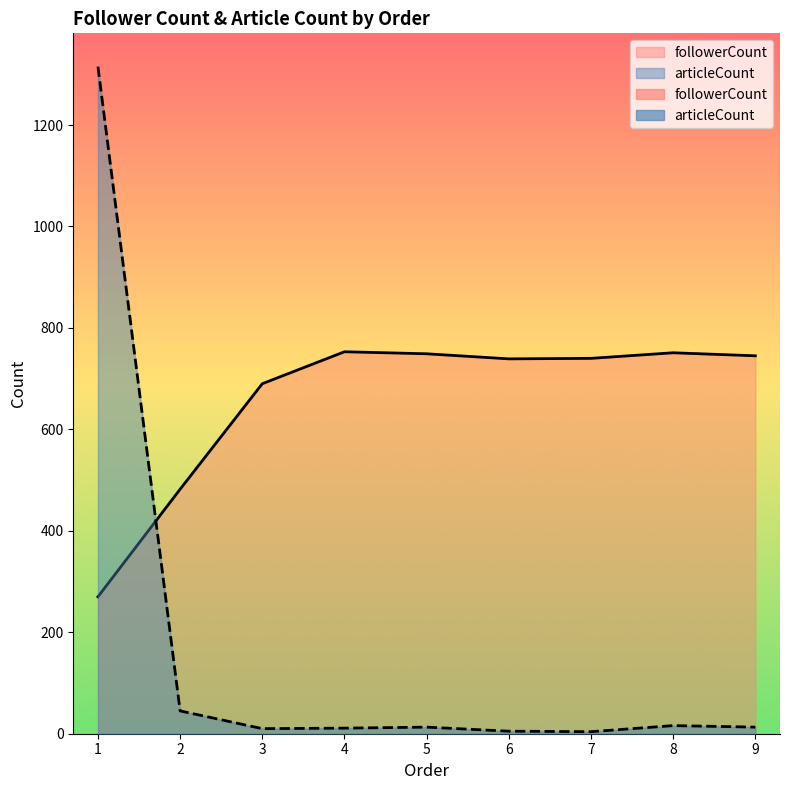

How many interior local valleys does the followerCount series have?

1